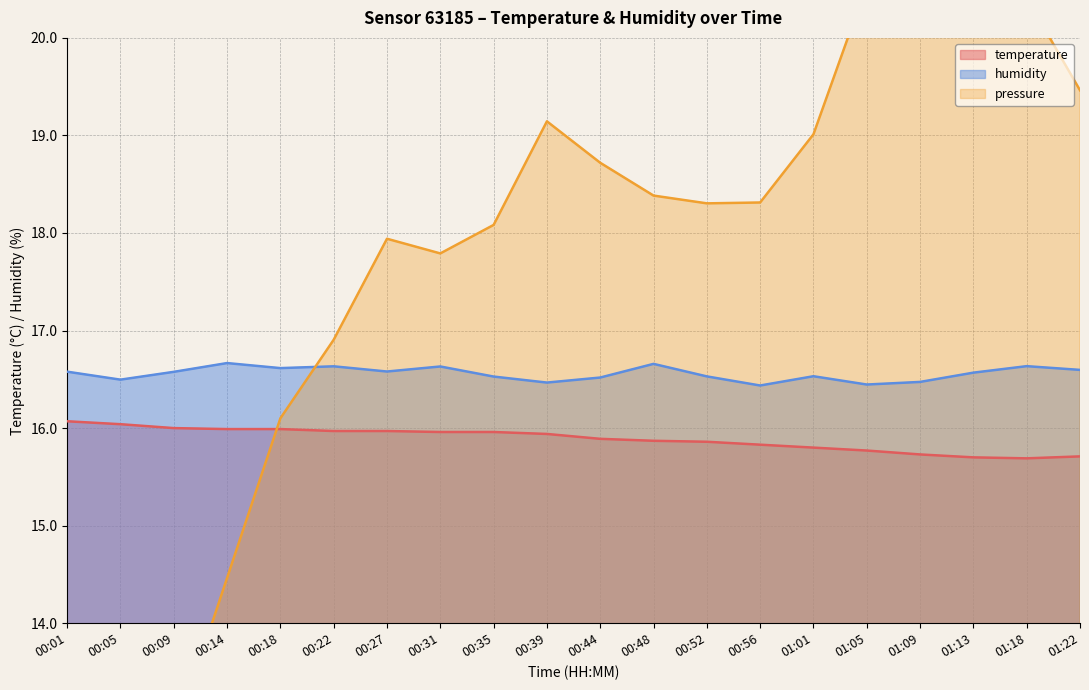

Count the number of categories in the chart.

20